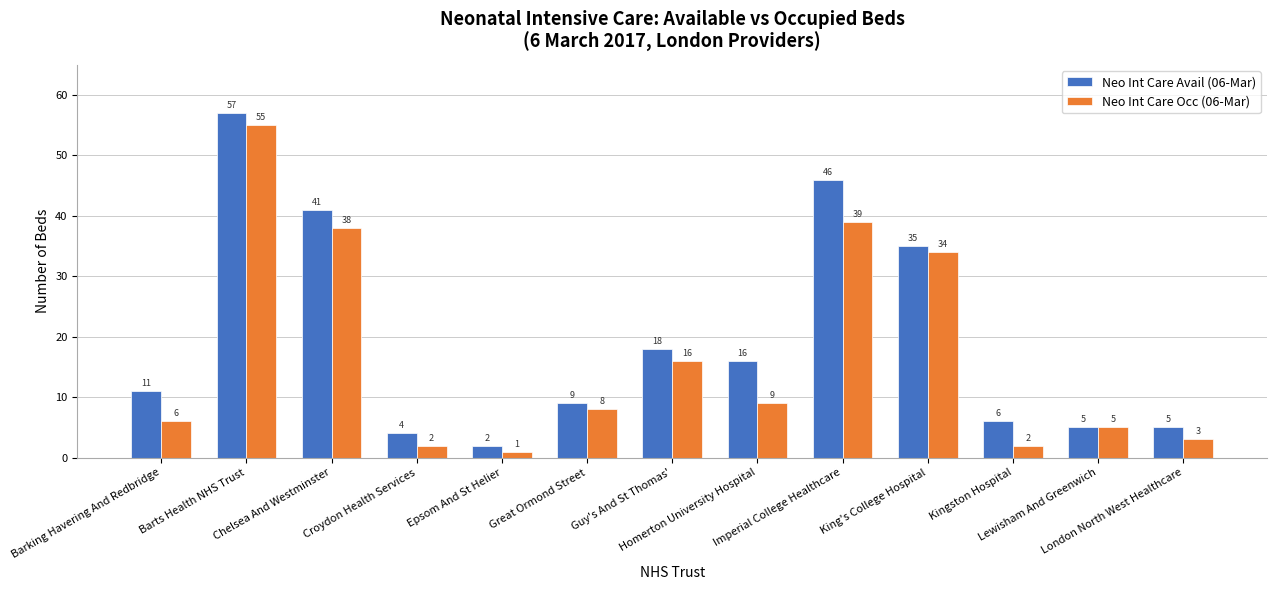

Reading right to left, transcribe all the data shown in this chart.

Neo Int Care Avail (06-Mar): London North West Healthcare=5	Lewisham And Greenwich=5	Kingston Hospital=6	King's College Hospital=35	Imperial College Healthcare=46	Homerton University Hospital=16	Guy's And St Thomas'=18	Great Ormond Street=9	Epsom And St Helier=2	Croydon Health Services=4	Chelsea And Westminster=41	Barts Health NHS Trust=57	Barking Havering And Redbridge=11
Neo Int Care Occ (06-Mar): London North West Healthcare=3	Lewisham And Greenwich=5	Kingston Hospital=2	King's College Hospital=34	Imperial College Healthcare=39	Homerton University Hospital=9	Guy's And St Thomas'=16	Great Ormond Street=8	Epsom And St Helier=1	Croydon Health Services=2	Chelsea And Westminster=38	Barts Health NHS Trust=55	Barking Havering And Redbridge=6